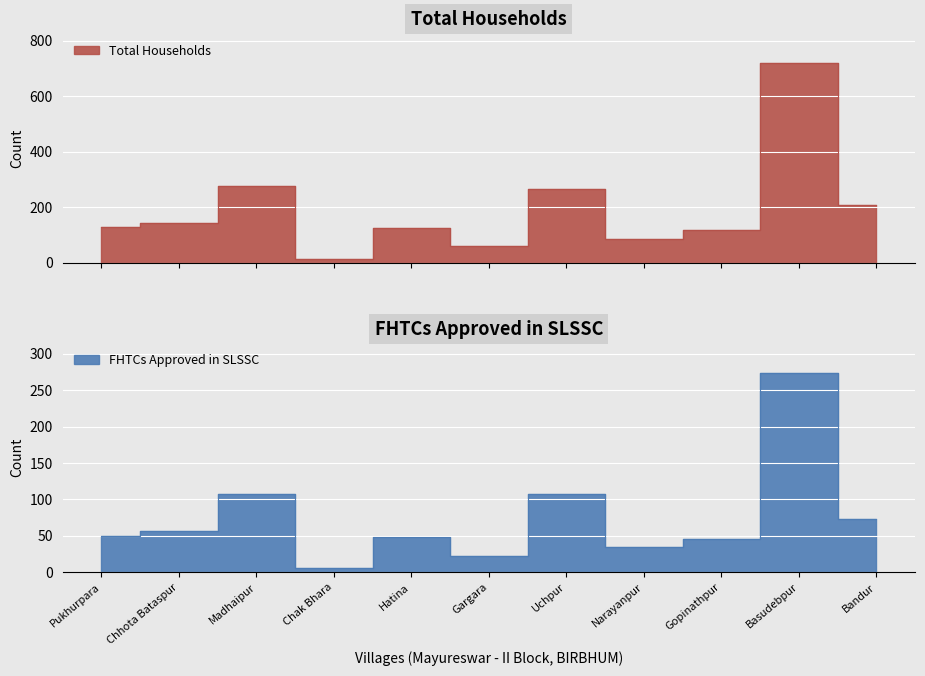

What is the difference between the FHTCs approved in SLSSC values at Basudebpur and Uchpur?

166